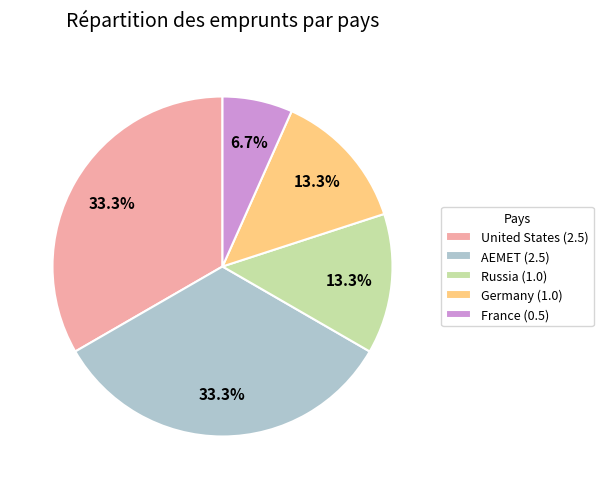

Is it true that United States is 43% of the pie?

False